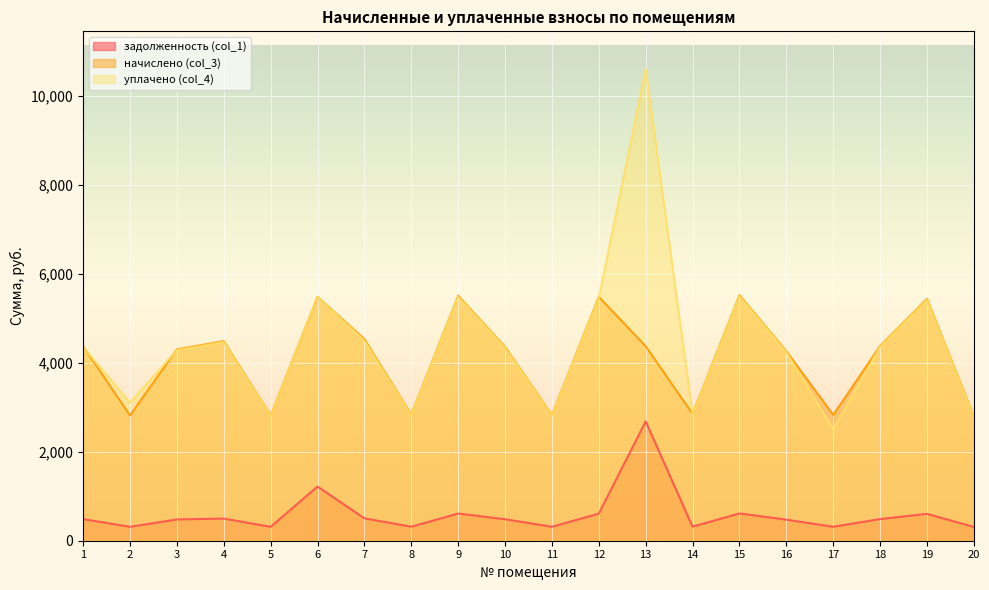

At which label is уплачено (col_4) closest to 6550?

15